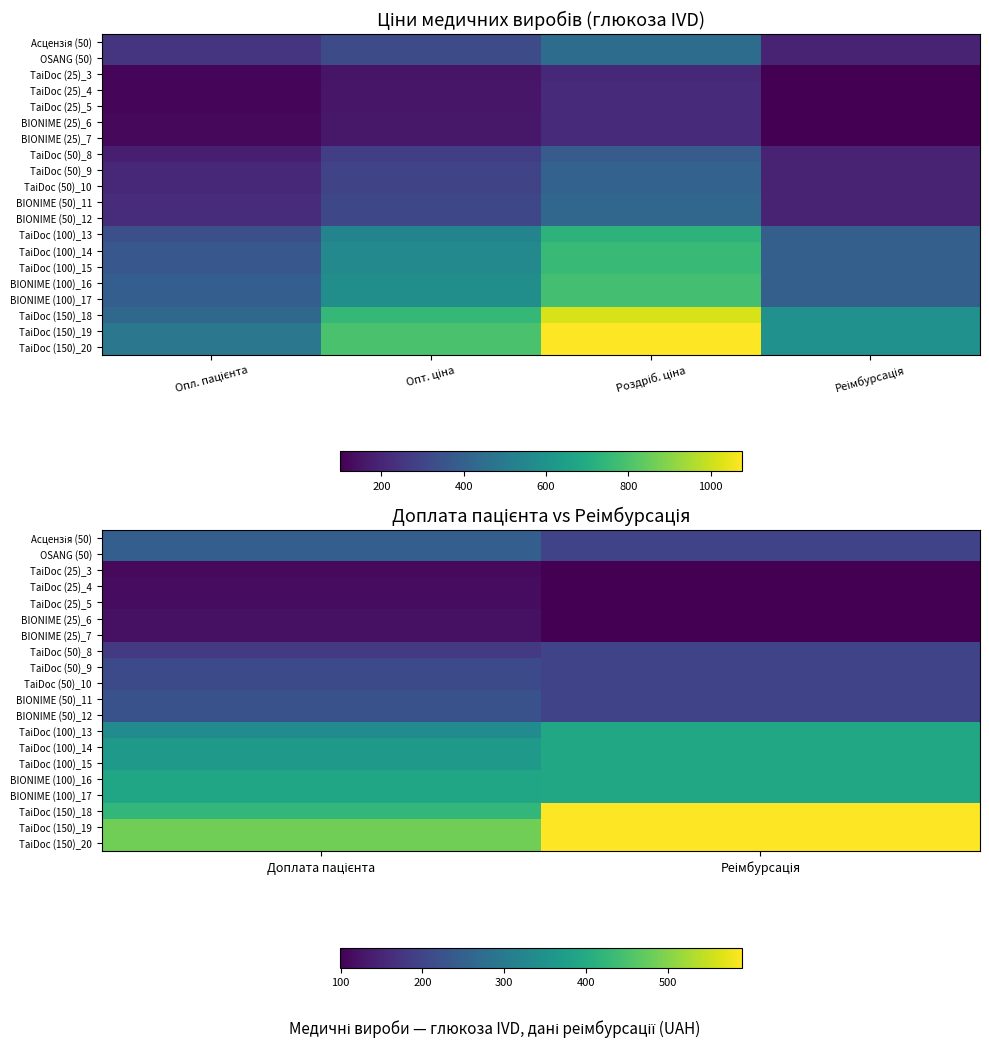

What is the sum of all TaiDoc (150)_18 values?

1015.2